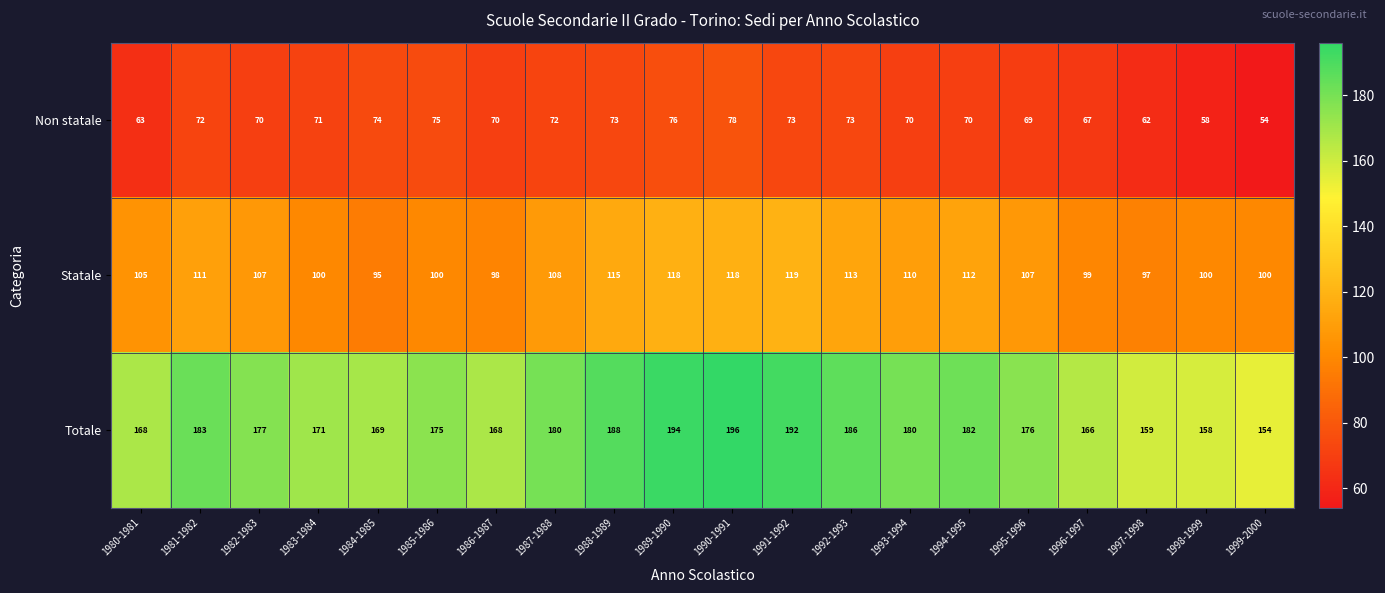

The Non statale series shows 73 at 1991-1992. True or false?

True